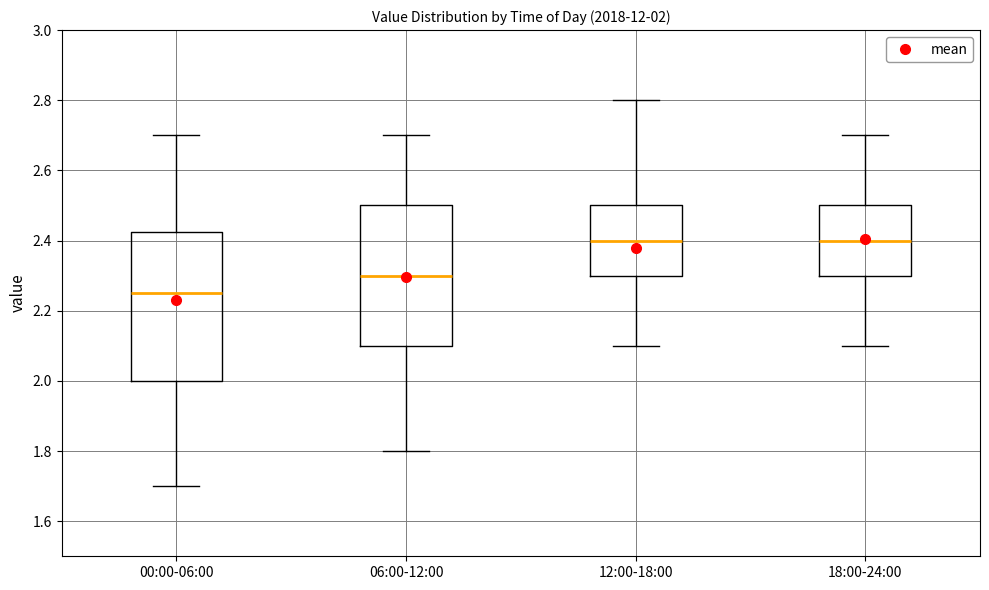

Comparing the boxes themselves (not the whiskers), which one is the tallest?

00:00-06:00